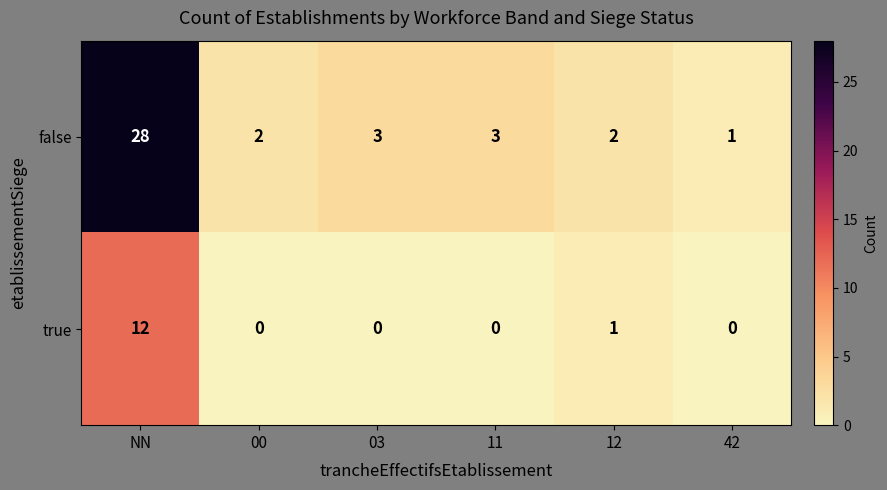

Reading right to left, list all the values displayed in this chart.

false: 42=1	12=2	11=3	03=3	00=2	NN=28
true: 42=0	12=1	11=0	03=0	00=0	NN=12